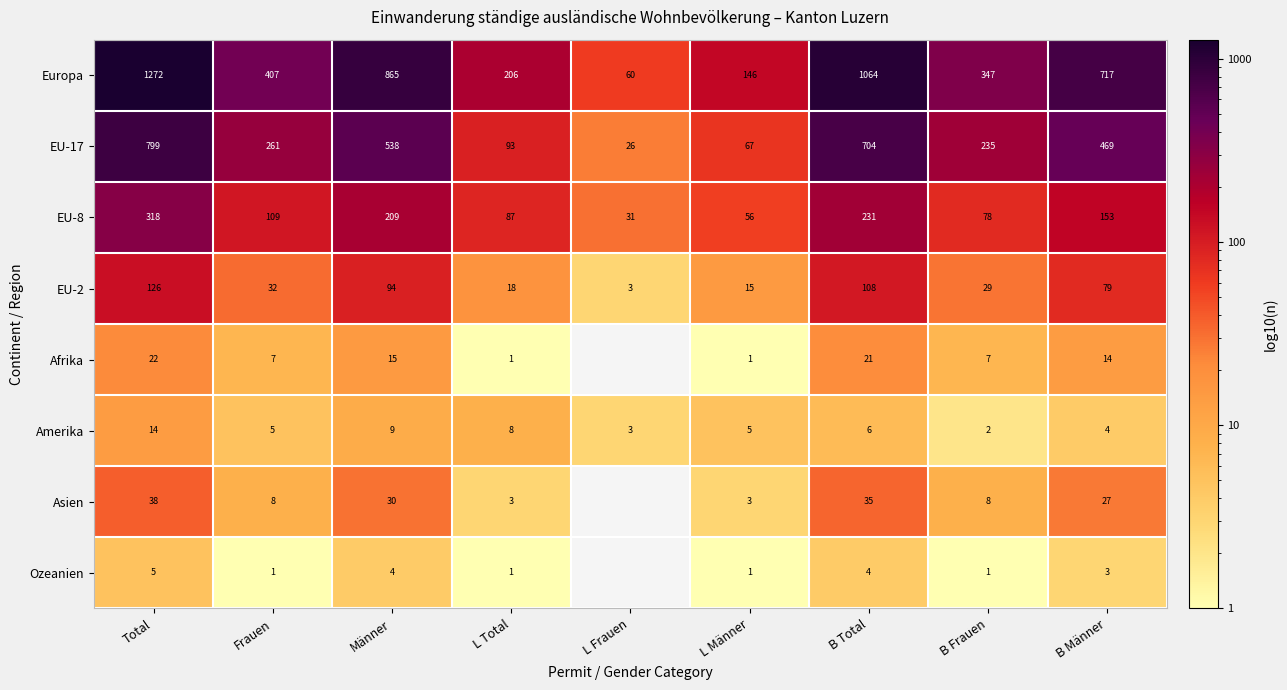

What is the total value across all series at B Männer?

1466